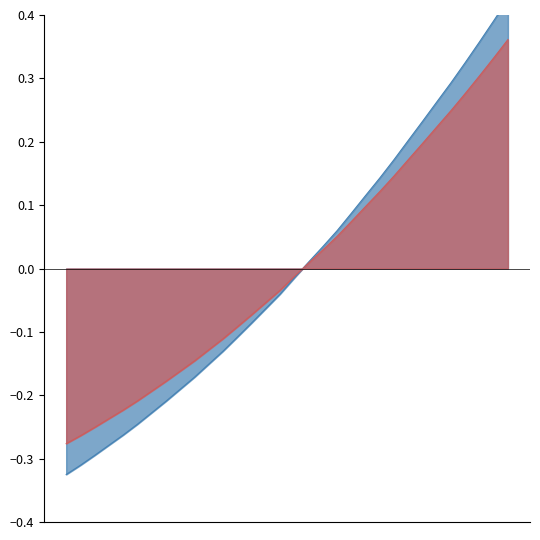

What is the label of the 28th point from the left?

223.2172